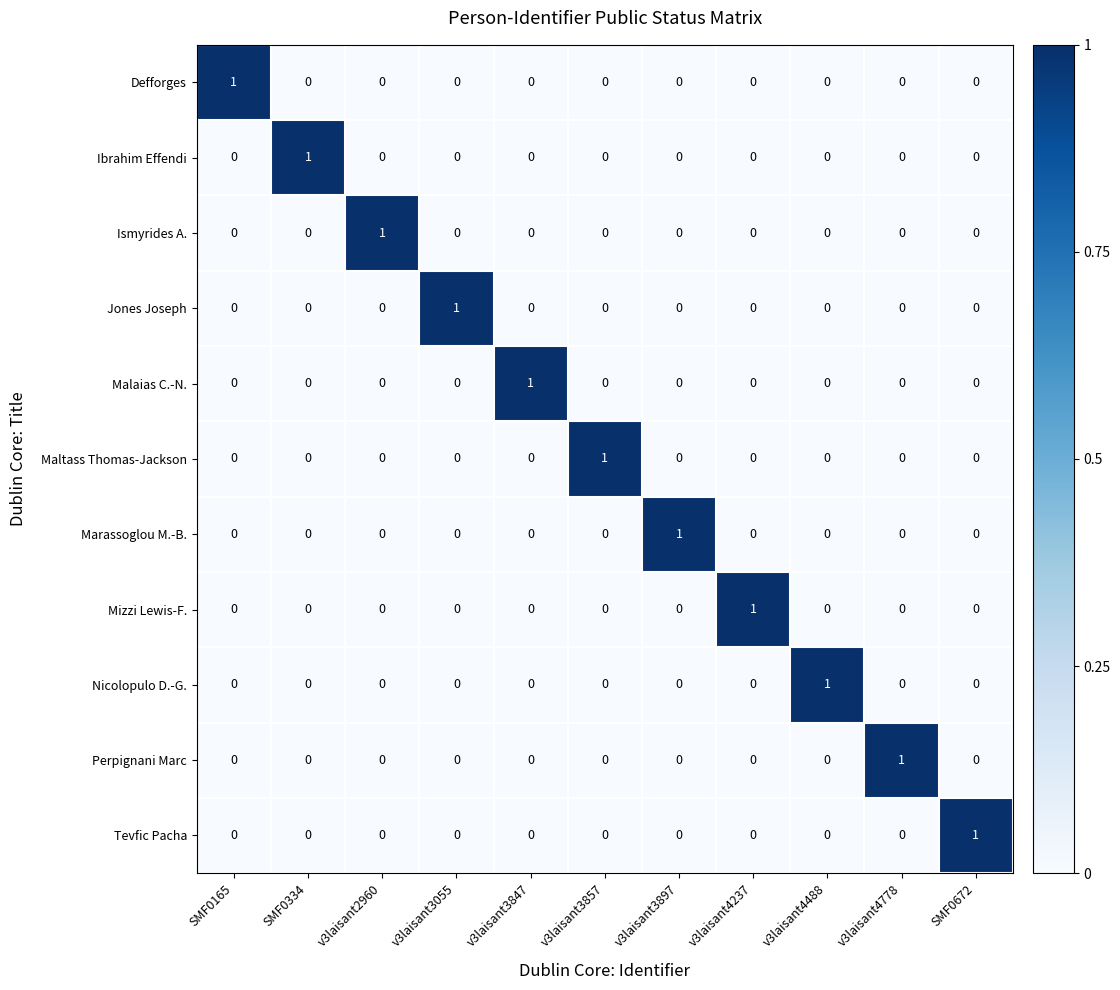

The value of Perpignani Marc at SMF0672 is 0. True or false?

True